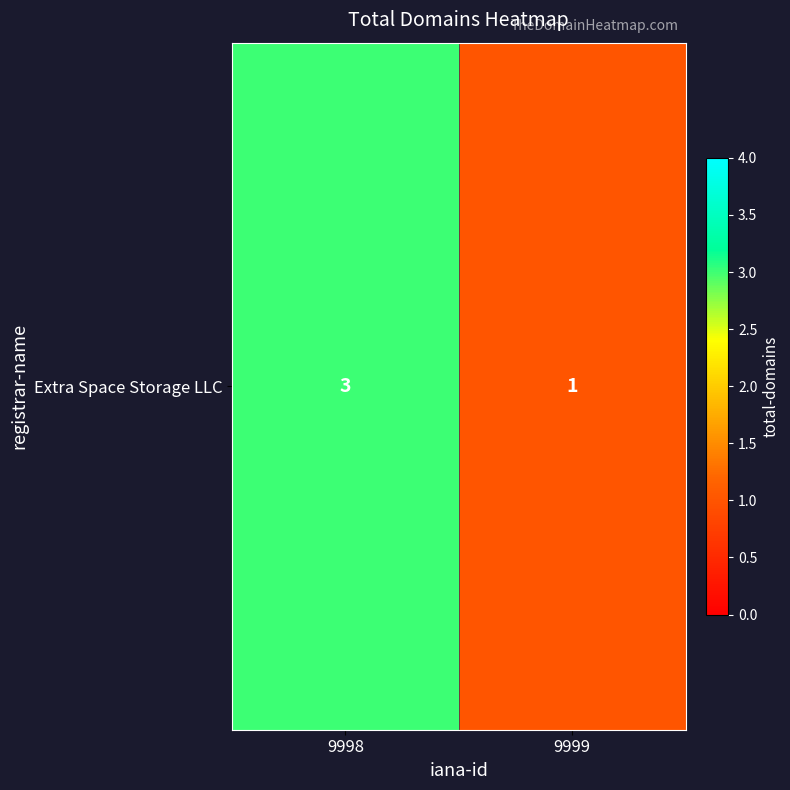

Which label corresponds to the largest value in the chart?

9998